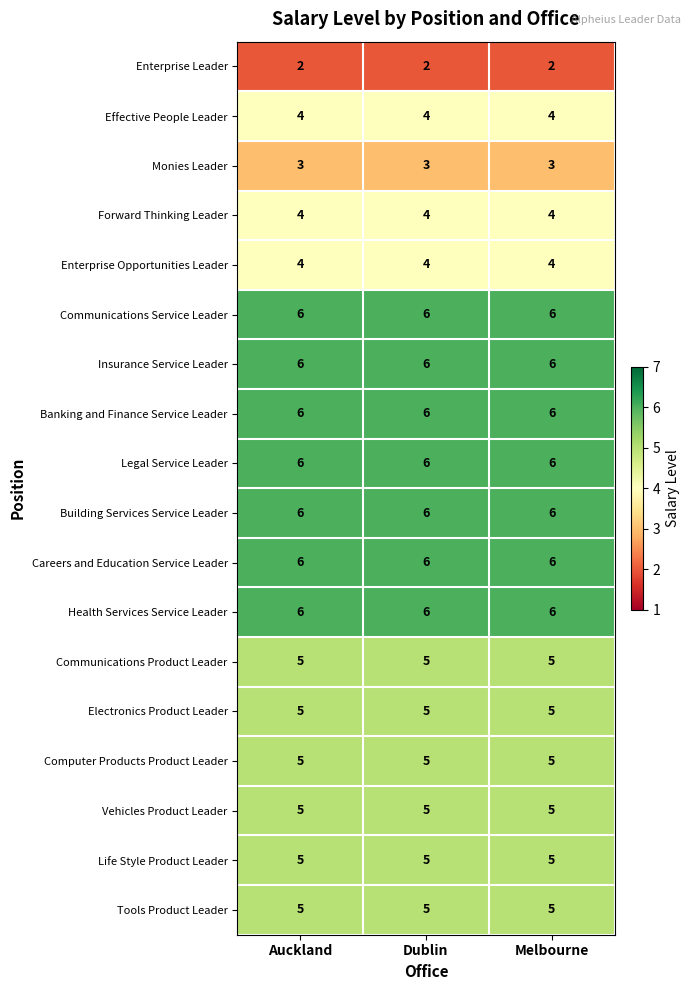

What is the difference between the highest and lowest values at Auckland?

4